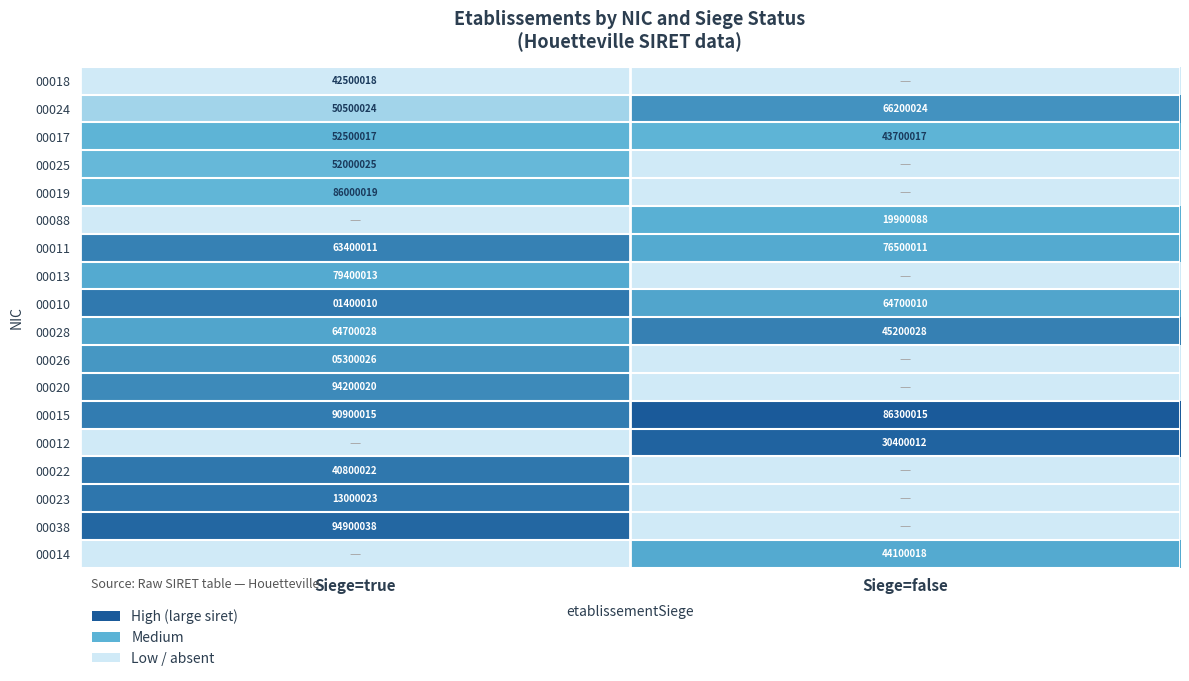

What is the sum of all 00015 values?

177200030.0